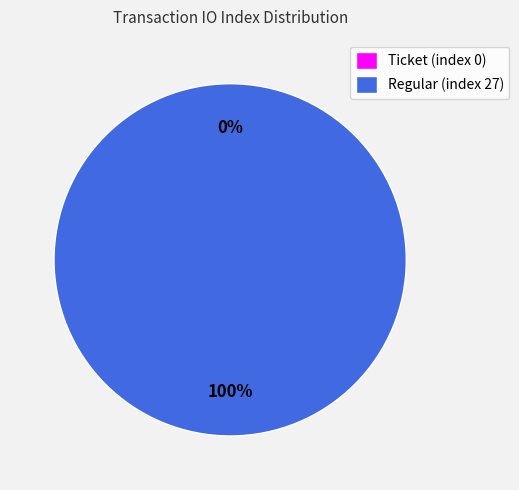

Which category accounts for the majority?

Regular (index 27)